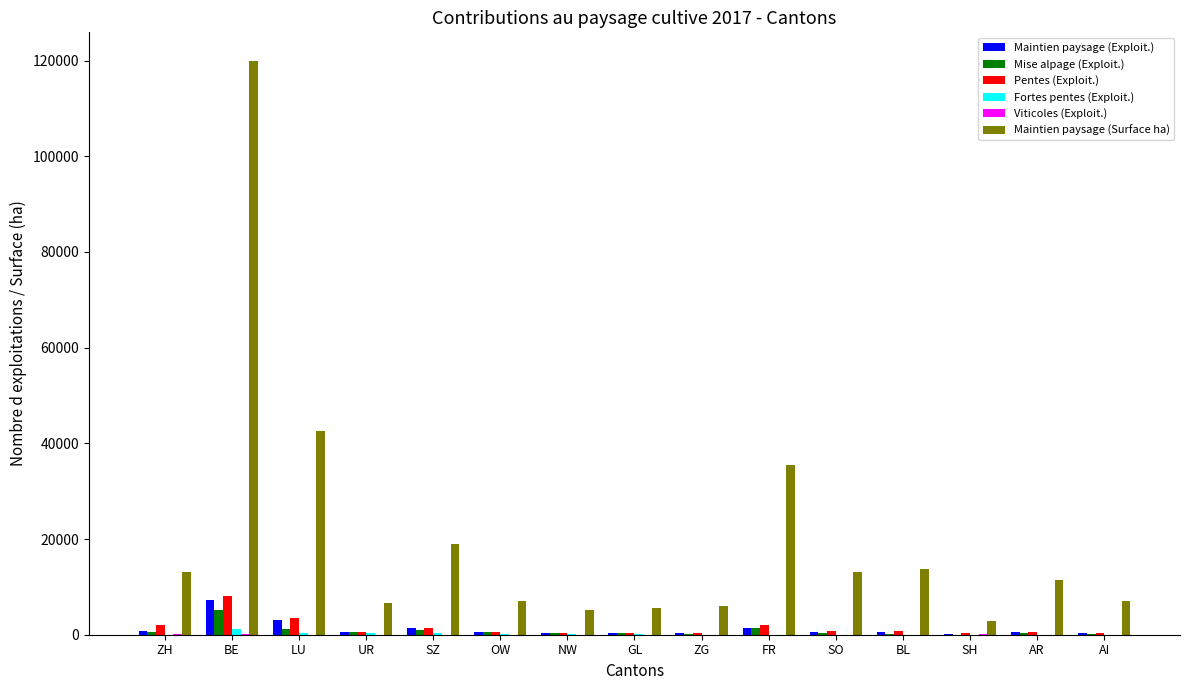

At which category does the chart reach its peak across all series?

BE